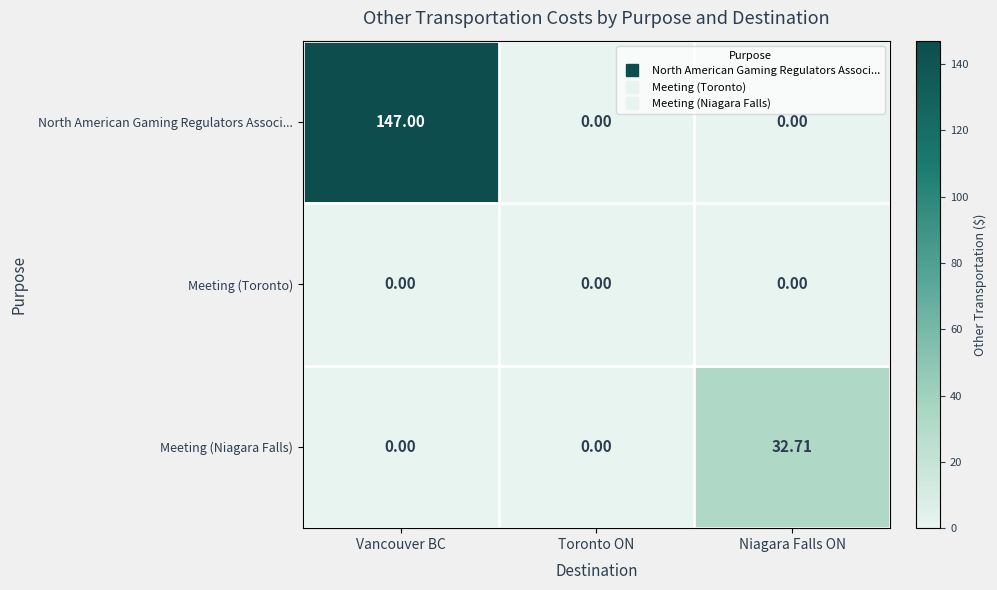

Which series has the widest spread of values?

North American Gaming Regulators Associ...